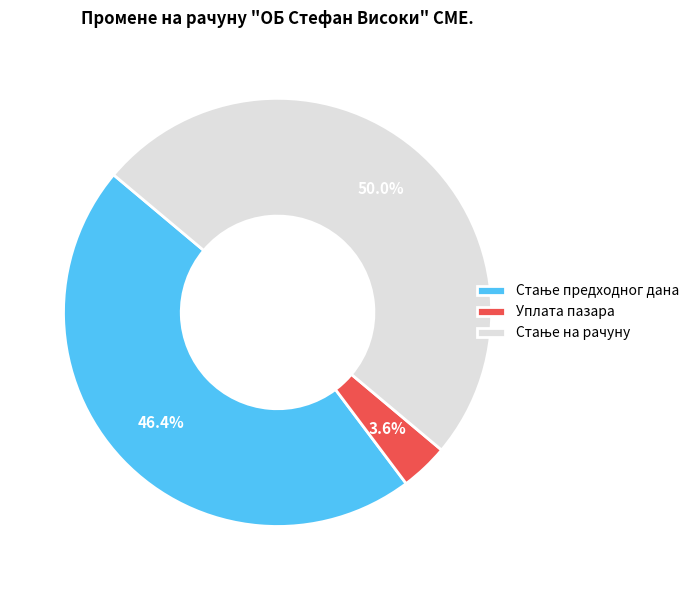

Which slice is the smallest?

Уплата пазара